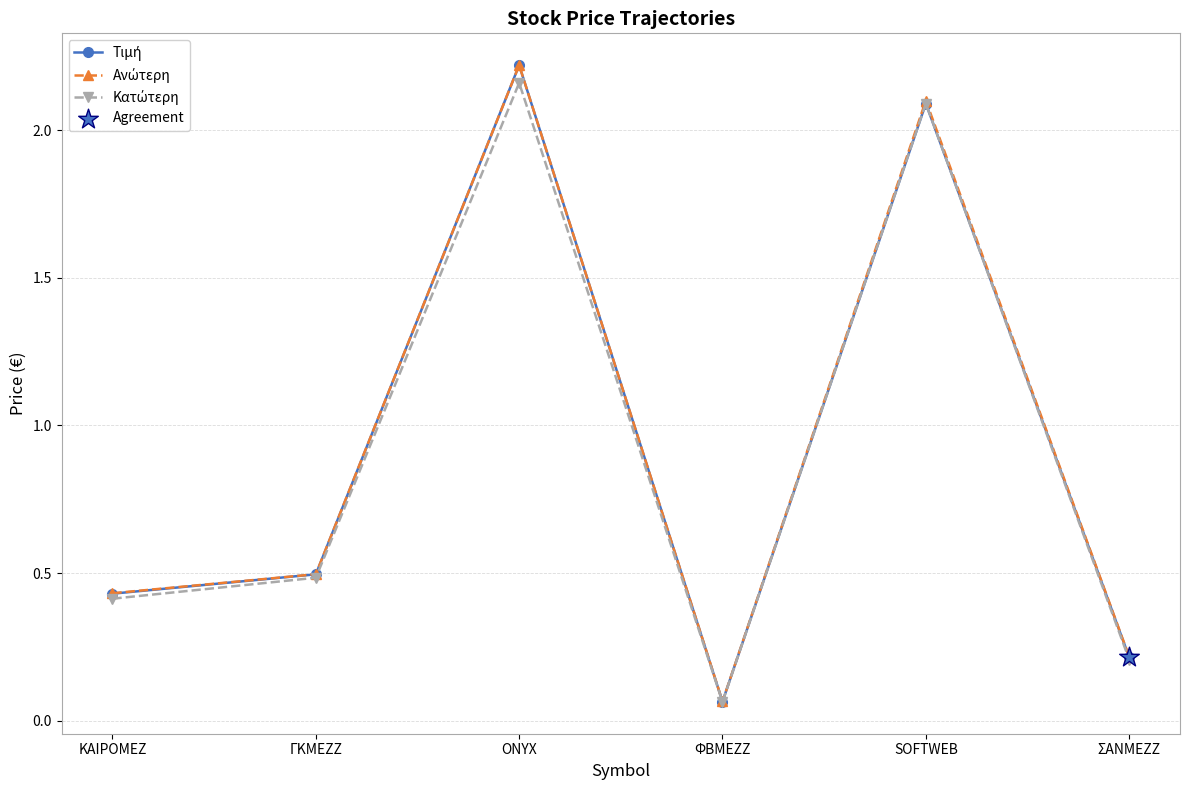

At how many categories does at least one series exceed 0?

6